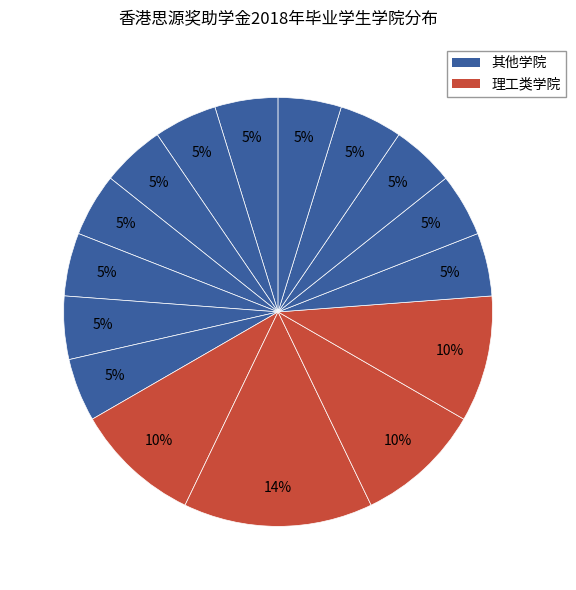

Does any single category account for the majority?

No